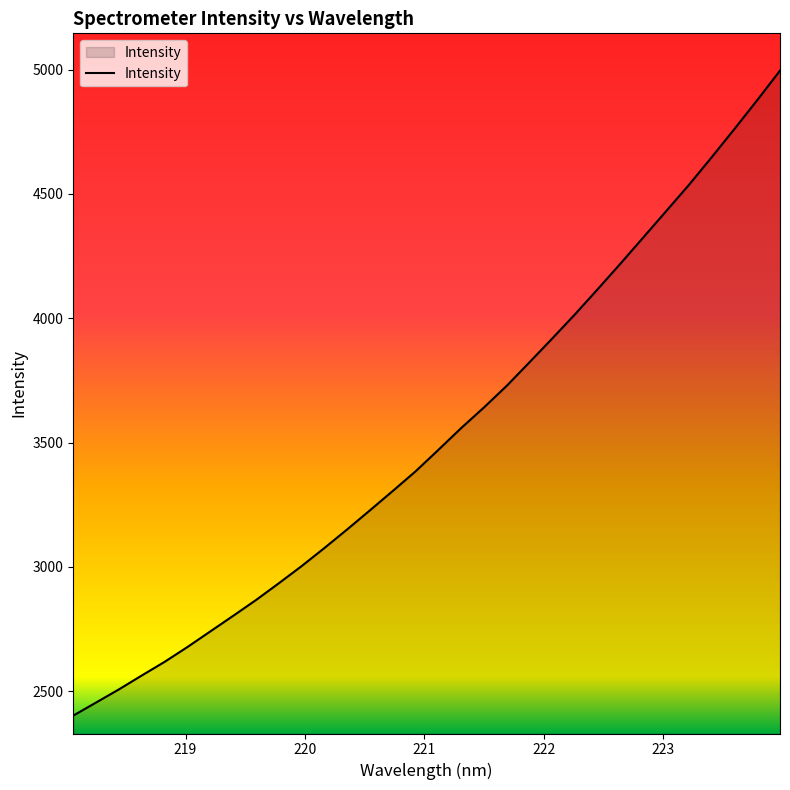

What is the smallest value displayed?

2402.0